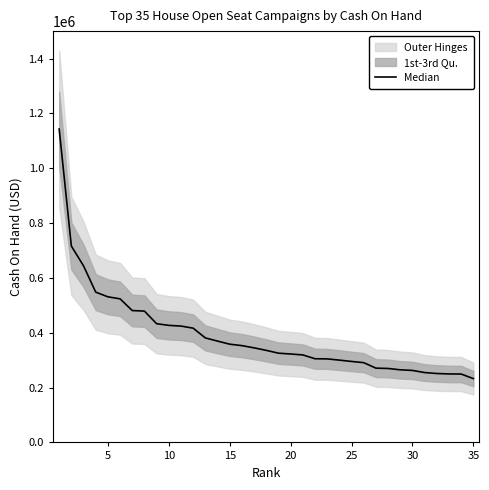

Which has a higher value, 34 or 25?

25